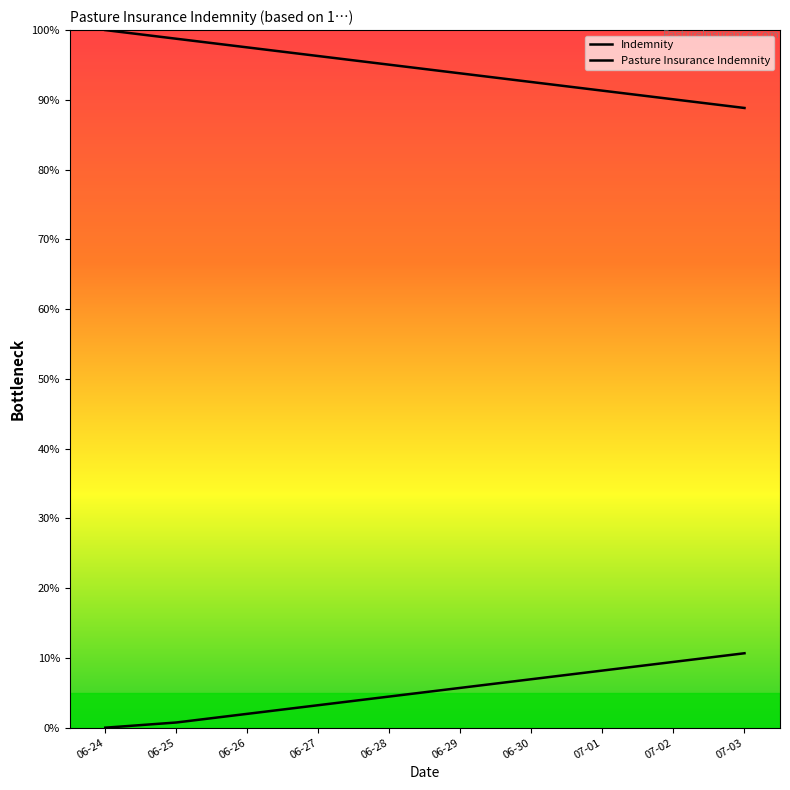

True or false: Indemnity and Pasture Insurance Indemnity intersect in this chart.

False